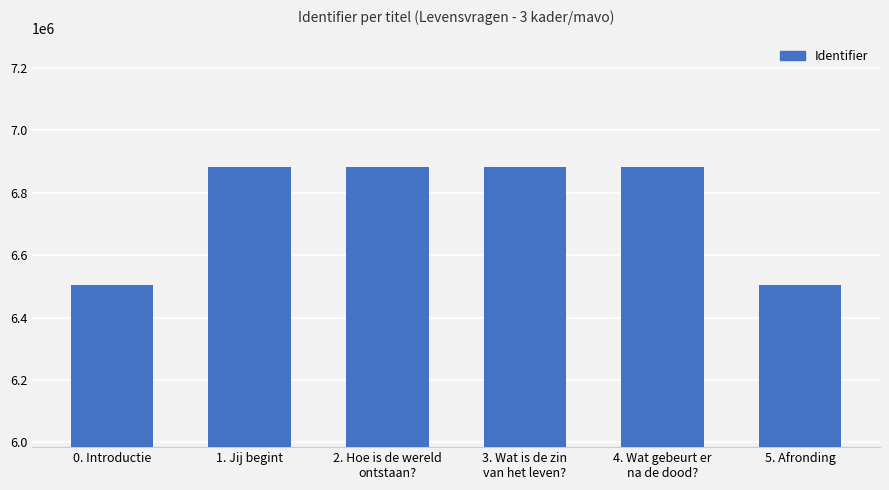

True or false: the data shows 11685840 at 1. Jij begint.

False